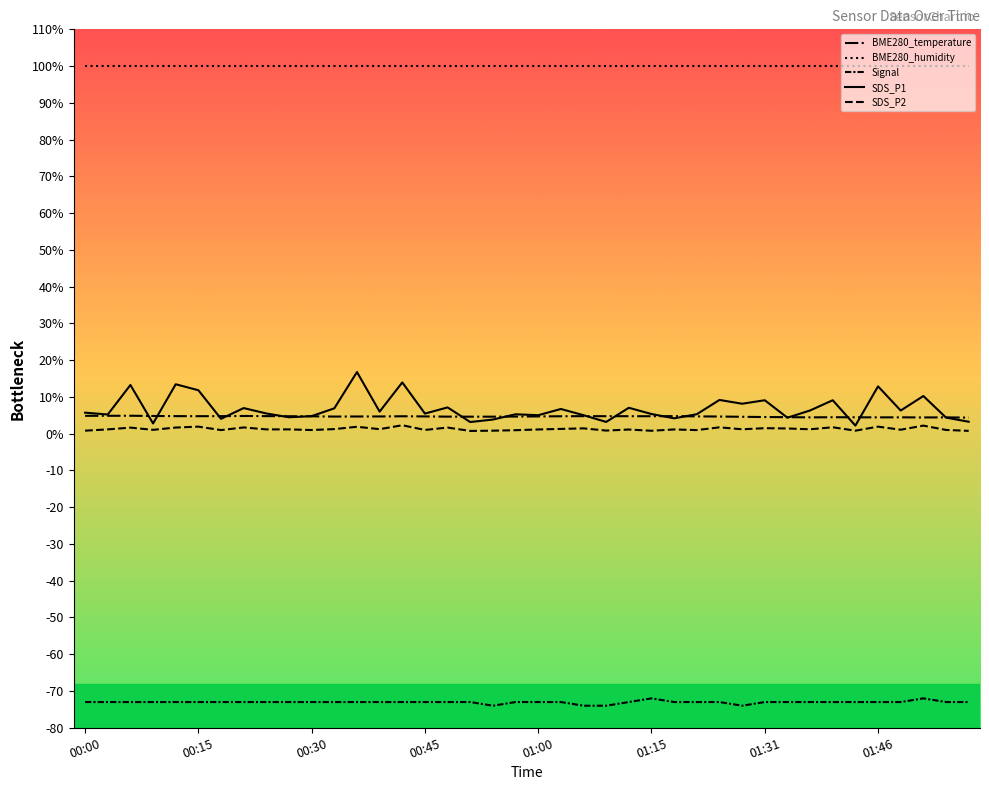

Does the chart have visible grid lines?

No